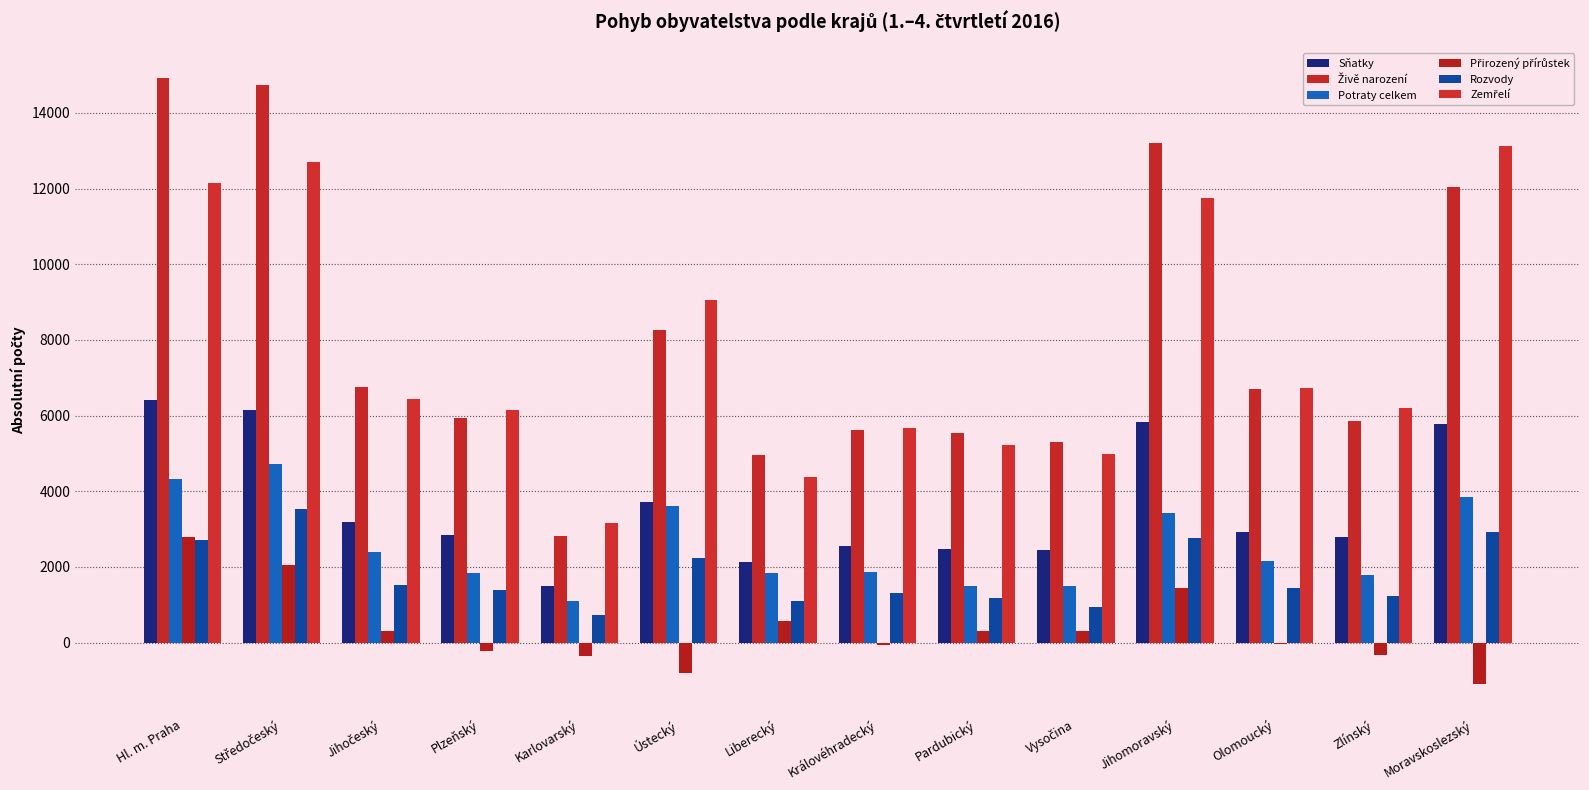

Are the bars horizontal?

No